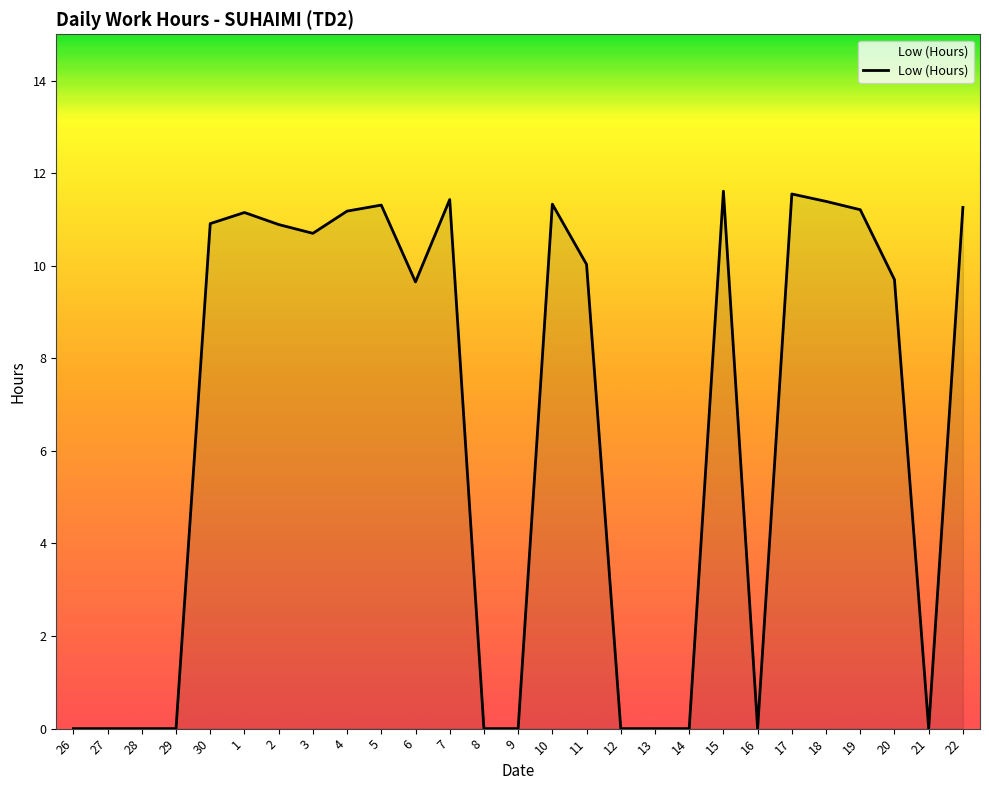

Is it true that the value at 15 is 15.5?

False